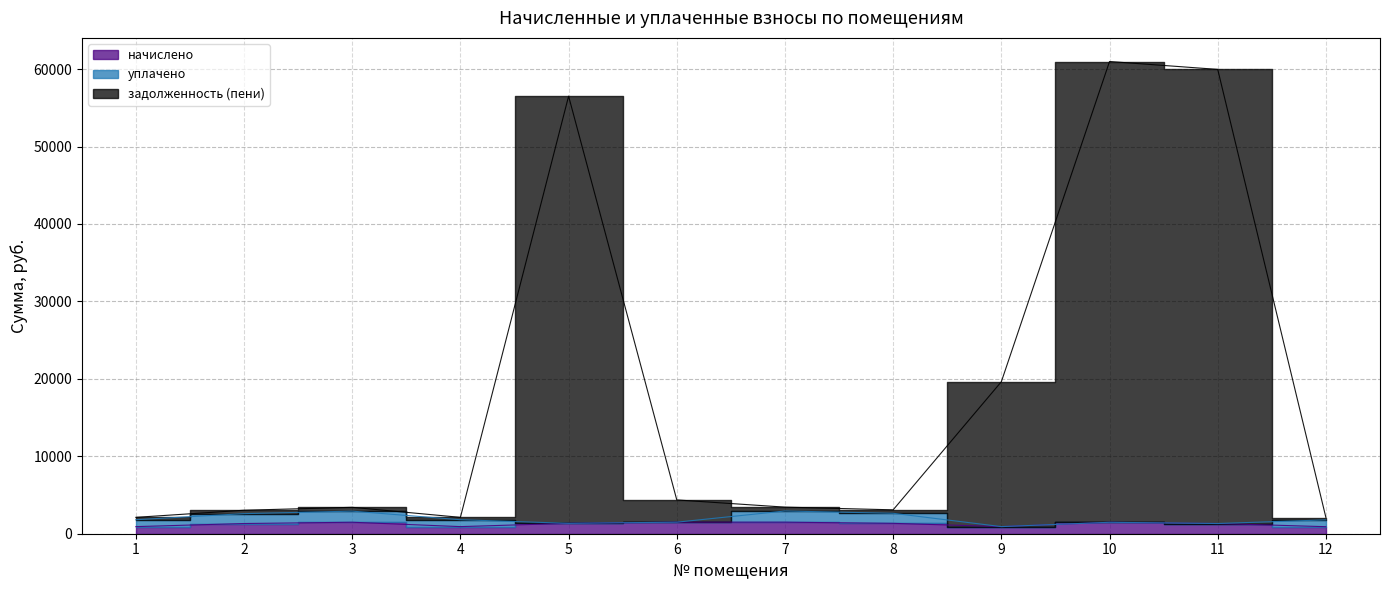

What is the difference between the maximum and minimum values in the начислено series?

583.4